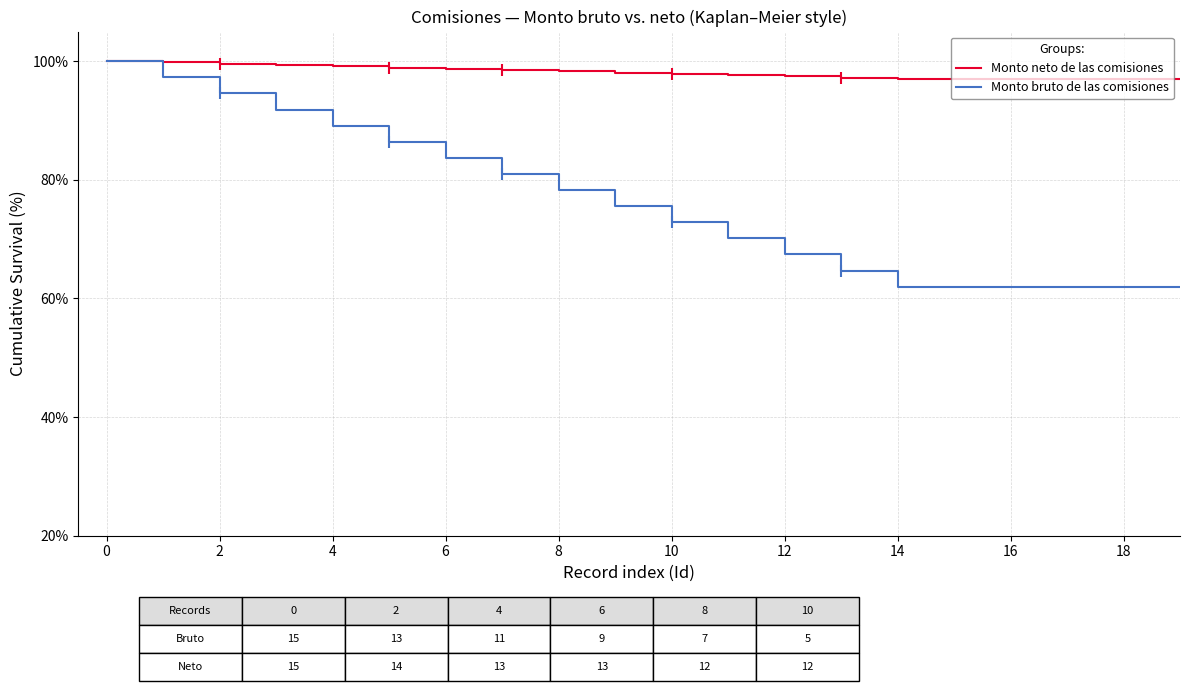

At how many categories does at least one series exceed 96?

20